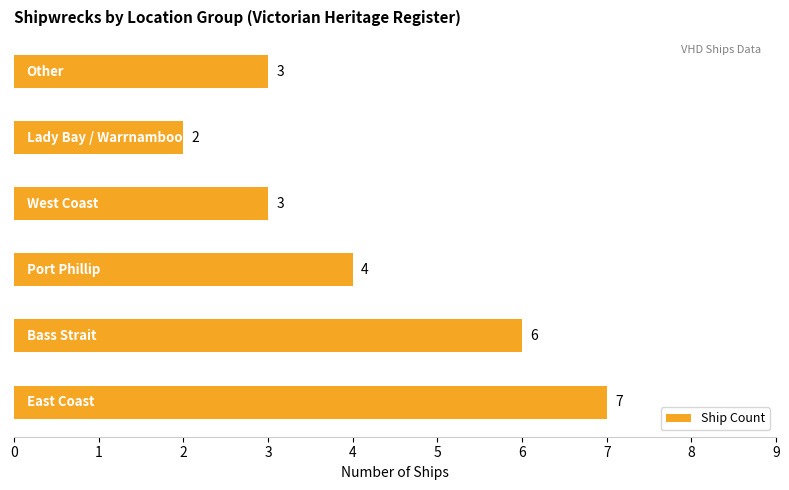

What is the maximum value shown in the chart?

7